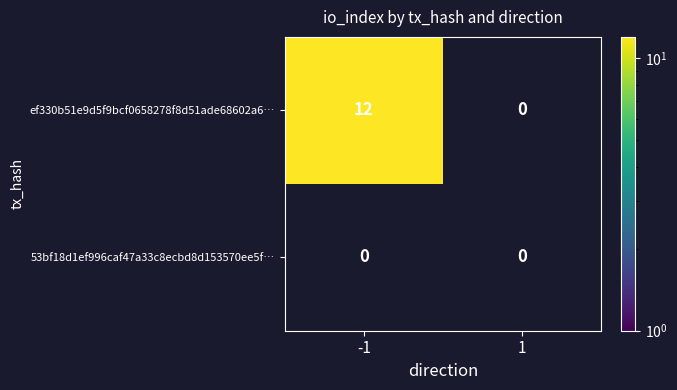

How many distinct data groups are displayed?

2